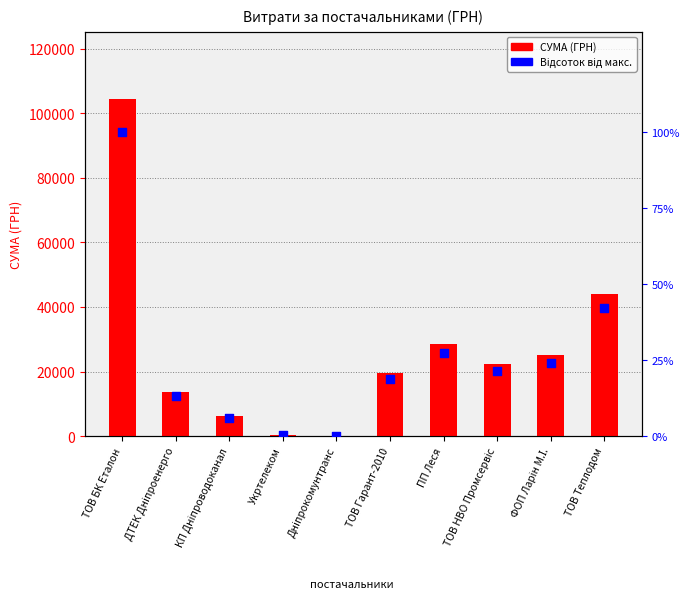

What is the total value across all series at КП Дніпроводоканал?

6079.2